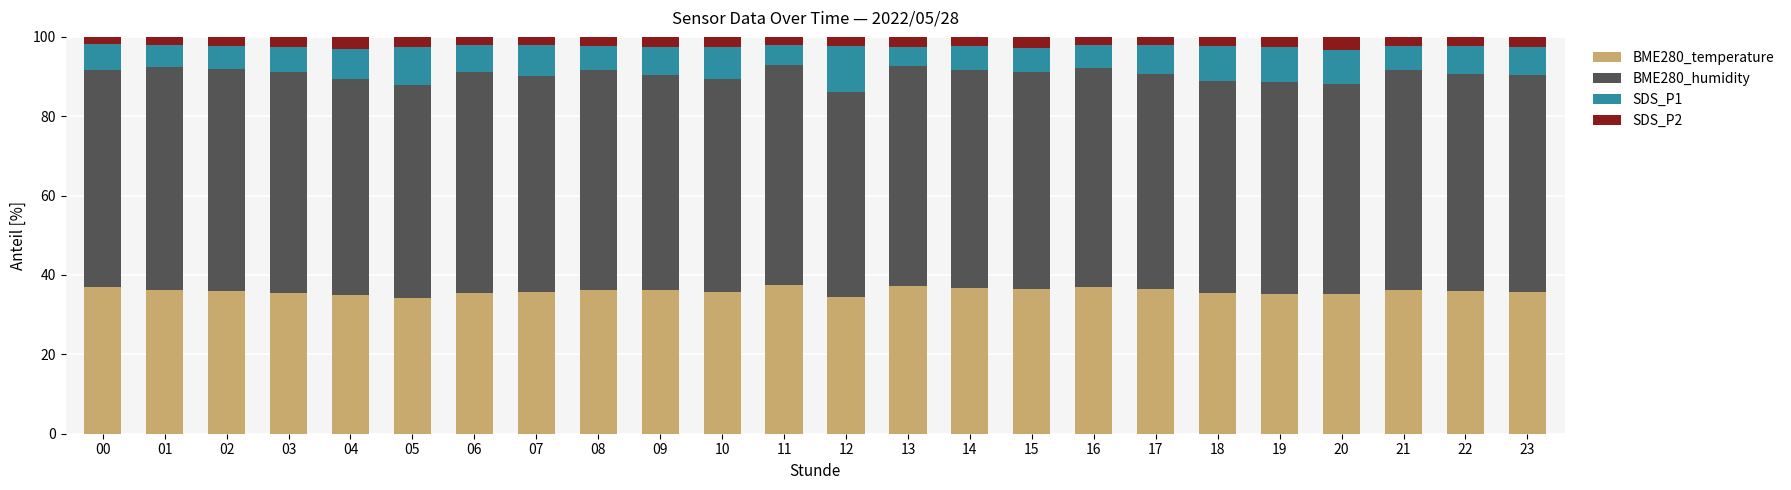

What is the maximum value for BME280_temperature?

37.6